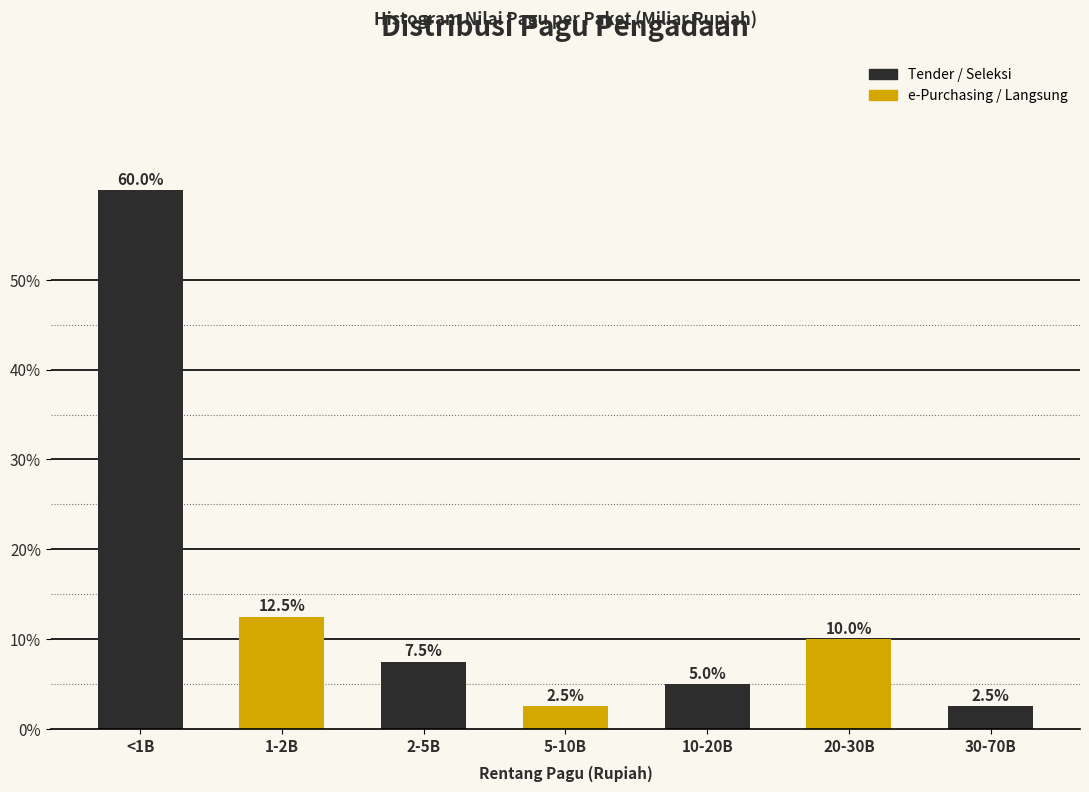

Reading left to right, extract all data points from this chart.

<1B=60.0	1-2B=12.5	2-5B=7.5	5-10B=2.5	10-20B=5.0	20-30B=10.0	30-70B=2.5